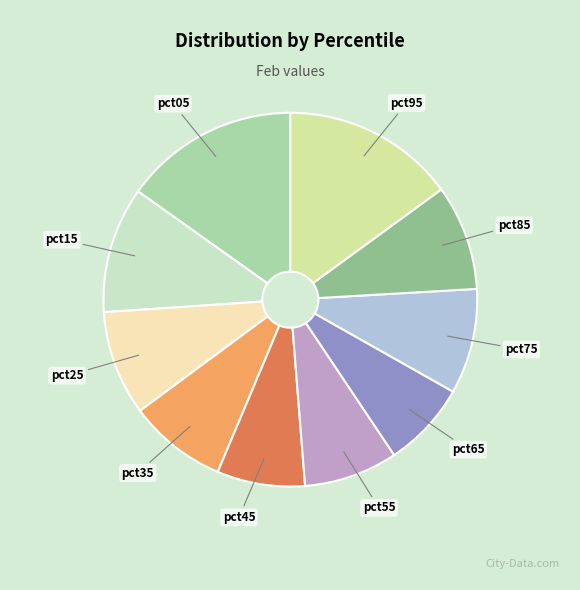

Which has a higher value, pct45 or pct55?

pct55